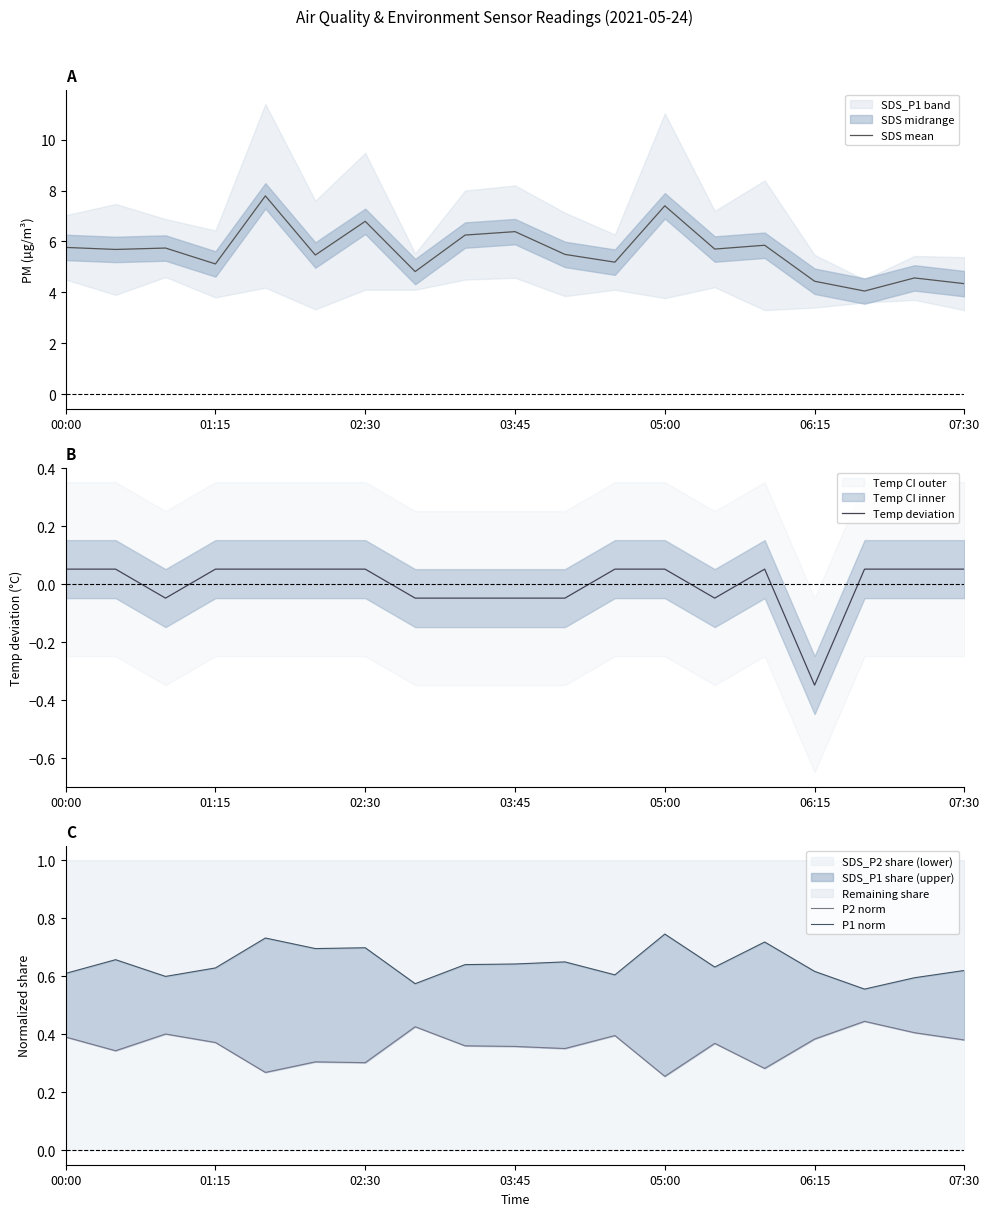

What is the greatest value displayed?

7.8